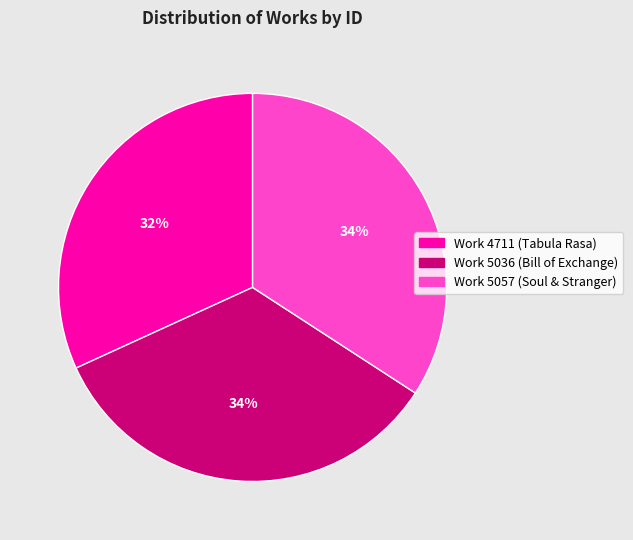

Combined, do Work 4711 (Tabula Rasa) and Work 5036 (Bill of Exchange) account for over 50%?

Yes